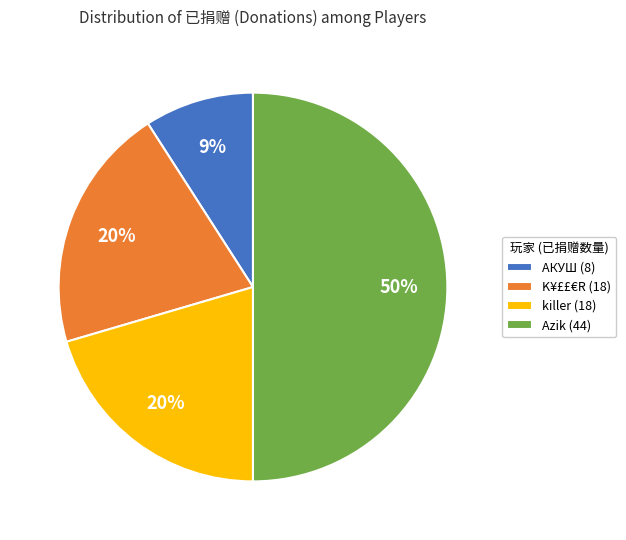

Which has a higher value, АКУШ (8) or killer (18)?

killer (18)